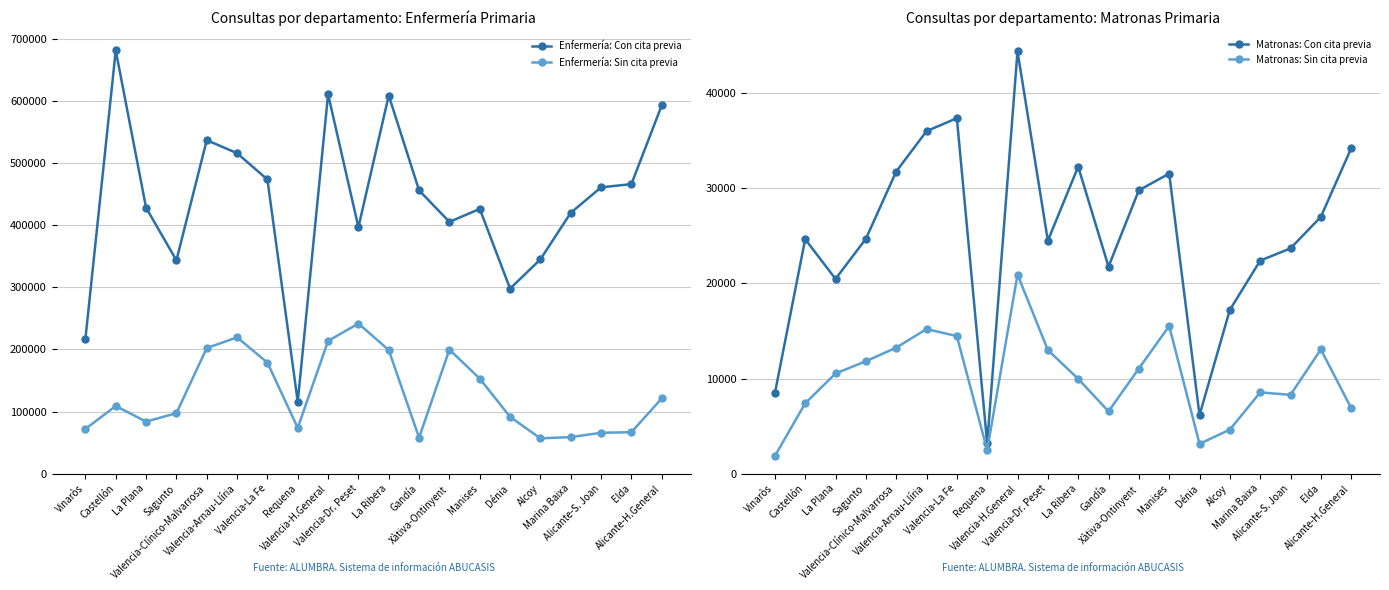

Reading left to right, what are all the values shown in this chart?

Enfermería: Con cita previa: Vinaròs=217063	Castellón=681228	La Plana=428124	Sagunto=343402	Valencia-Clínico-Malvarrosa=536860	Valencia-Arnau-Llíria=515827	Valencia-La Fe=473536	Requena=115643	Valencia-H.General=610708	Valencia-Dr. Peset=396715	La Ribera=608705	Gandía=456067	Xàtiva-Ontinyent=405275	Manises=426207	Dénia=297851	Alcoy=344929	Marina Baixa=419872	Alicante-S. Joan=460867	Elda=466096	Alicante-H.General=592970
Enfermería: Sin cita previa: Vinaròs=72012	Castellón=108977	La Plana=83759	Sagunto=97415	Valencia-Clínico-Malvarrosa=202205	Valencia-Arnau-Llíria=219414	Valencia-La Fe=178755	Requena=73720	Valencia-H.General=213633	Valencia-Dr. Peset=241650	La Ribera=198931	Gandía=57963	Xàtiva-Ontinyent=199769	Manises=152969	Dénia=91456	Alcoy=56858	Marina Baixa=58877	Alicante-S. Joan=65797	Elda=66792	Alicante-H.General=121126
Matronas: Con cita previa: Vinaròs=8441	Castellón=24652	La Plana=20478	Sagunto=24689	Valencia-Clínico-Malvarrosa=31762	Valencia-Arnau-Llíria=36012	Valencia-La Fe=37381	Requena=3185	Valencia-H.General=44410	Valencia-Dr. Peset=24495	La Ribera=32279	Gandía=21771	Xàtiva-Ontinyent=29792	Manises=31554	Dénia=6160	Alcoy=17222	Marina Baixa=22401	Alicante-S. Joan=23690	Elda=27003	Alicante-H.General=34211
Matronas: Sin cita previa: Vinaròs=1850	Castellón=7397	La Plana=10535	Sagunto=11820	Valencia-Clínico-Malvarrosa=13248	Valencia-Arnau-Llíria=15204	Valencia-La Fe=14467	Requena=2476	Valencia-H.General=20935	Valencia-Dr. Peset=12997	La Ribera=9972	Gandía=6550	Xàtiva-Ontinyent=11052	Manises=15528	Dénia=3137	Alcoy=4631	Marina Baixa=8546	Alicante-S. Joan=8292	Elda=13062	Alicante-H.General=6890